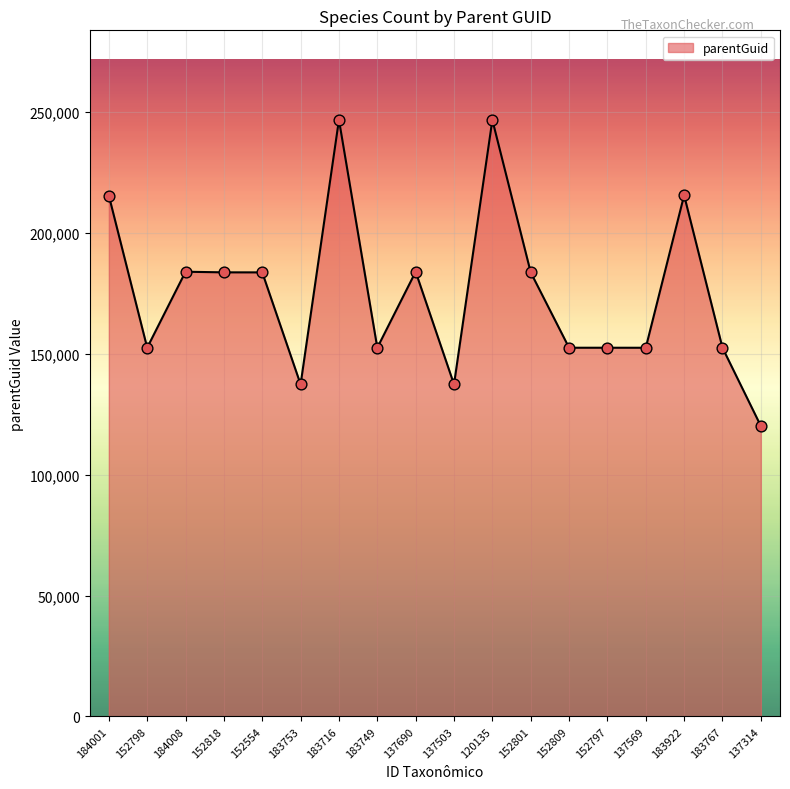

Which has a higher value, 183716 or 137690?

183716